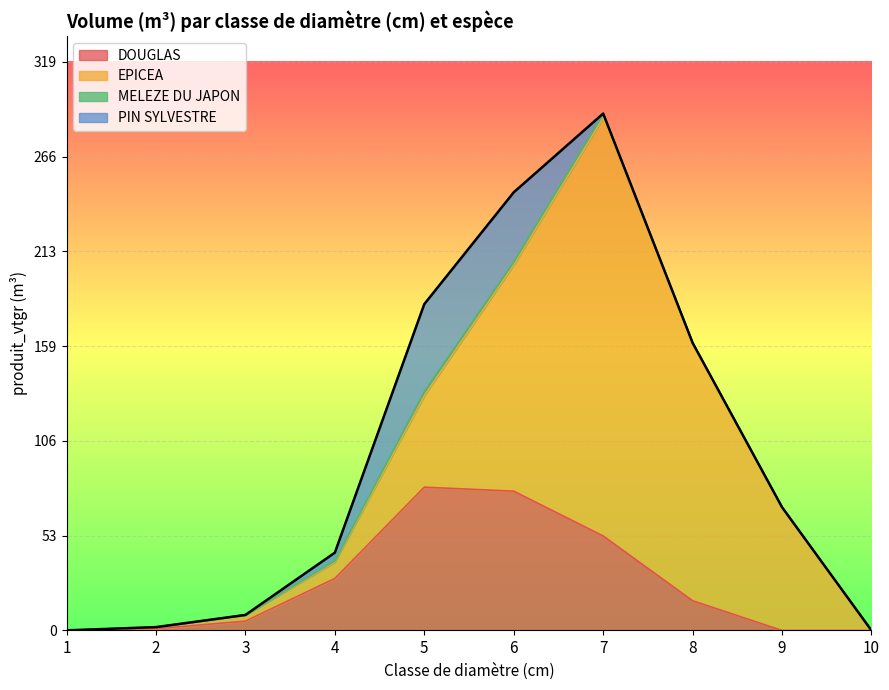

What is the approximate value of EPICEA at 4?

9.2